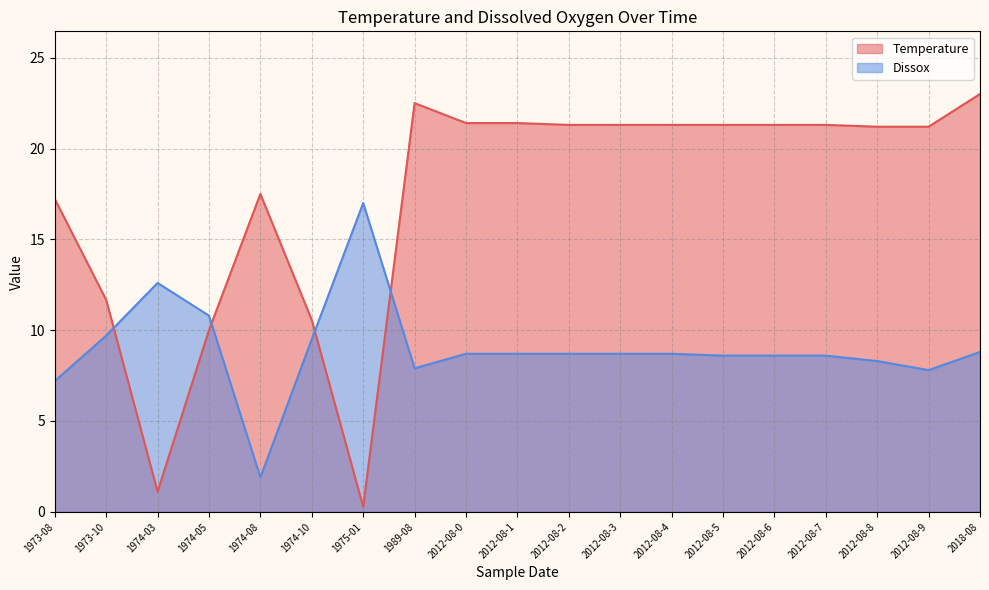

What position from the right is 1973-10?

18